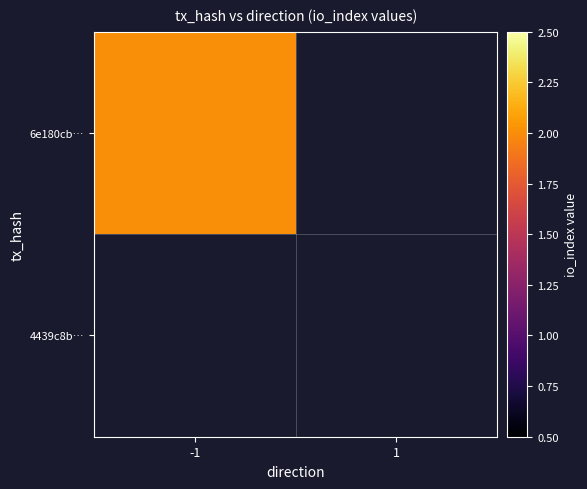

Between 1 and -1, which is larger?

-1